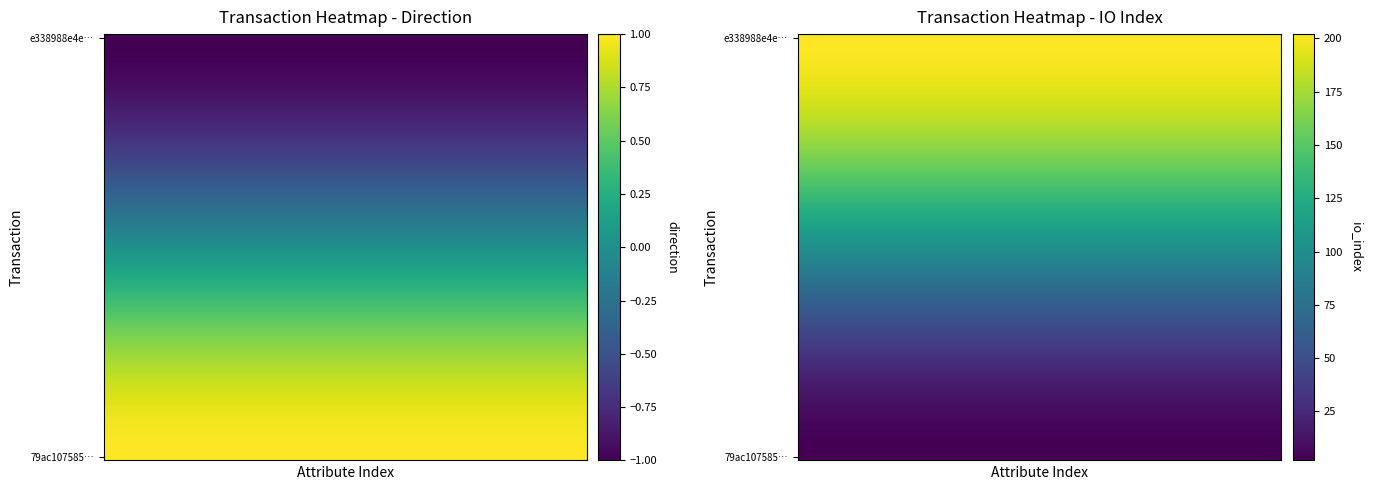

Which series has the largest total across all categories?

e338988e4ec3fdb8e793a5b6ff2909a4cd3031d